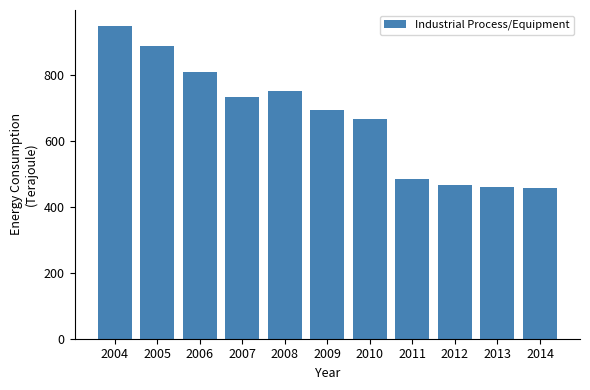

How many data points are less than 694?

5